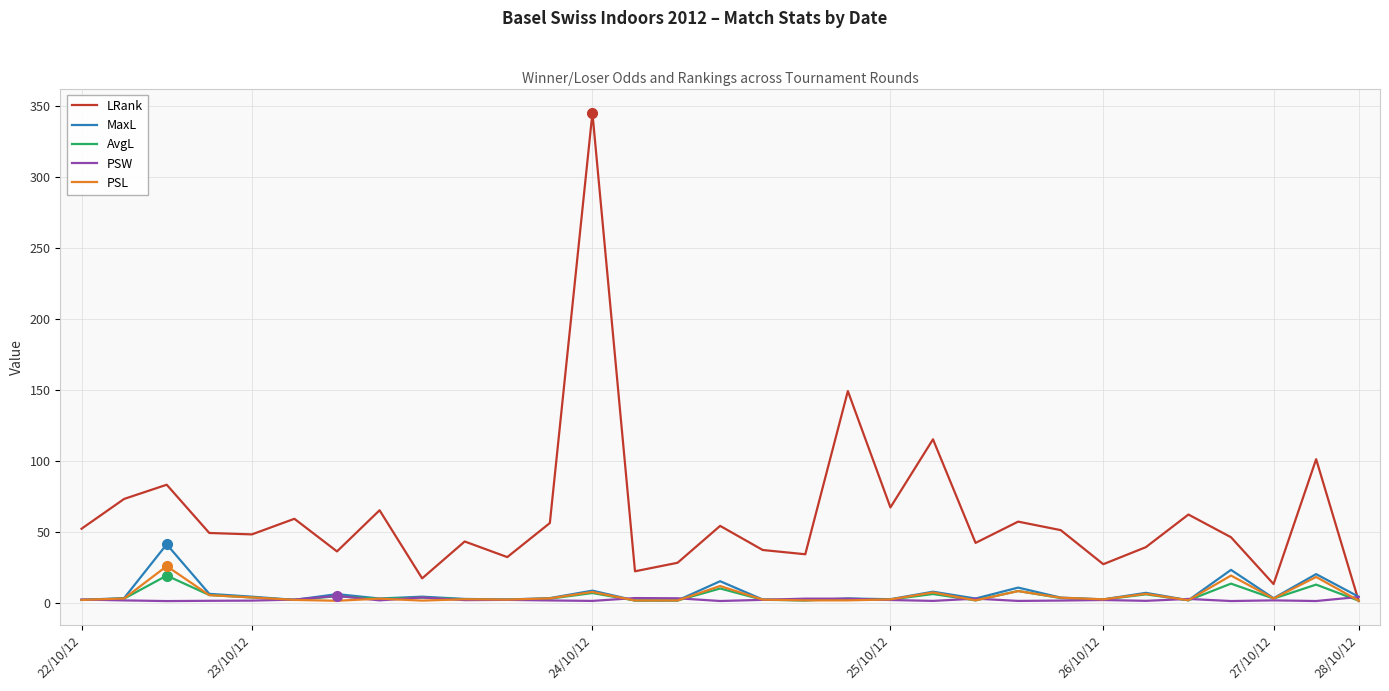

What is the difference between the maximum and minimum values in the AvgL series?

17.7